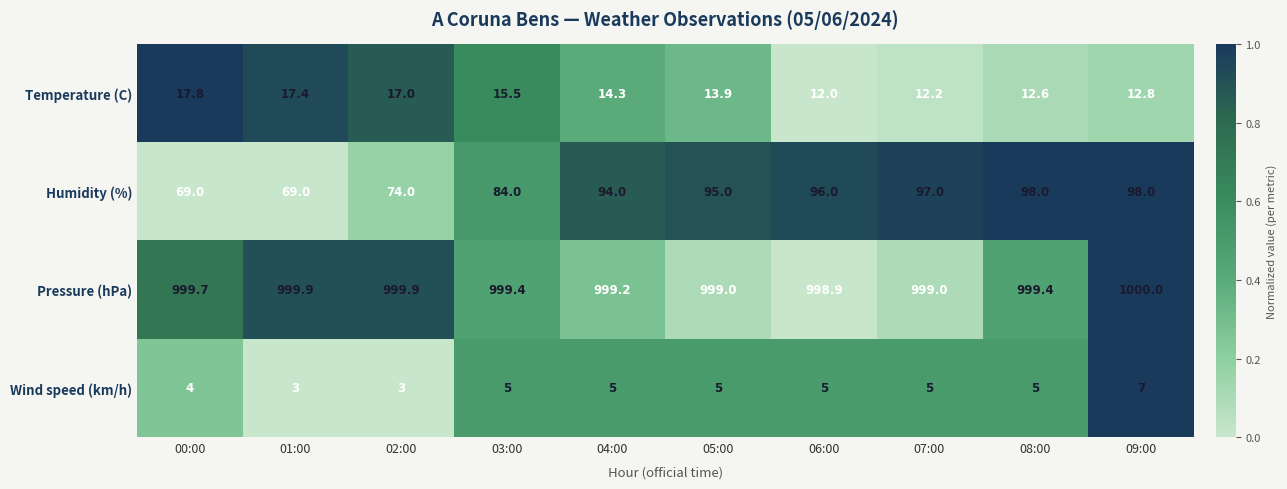

What is the greatest value displayed?

1000.0